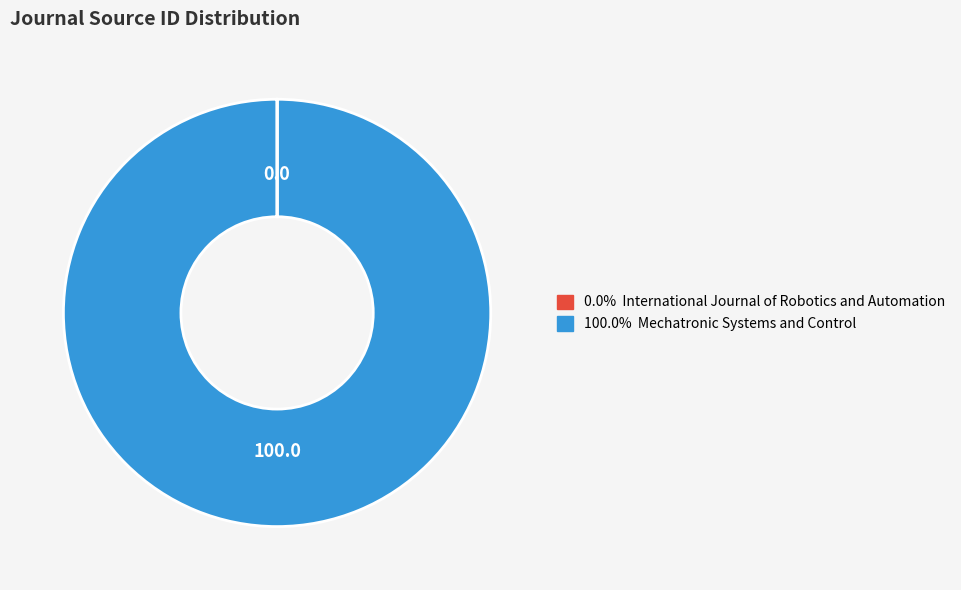

Is there any slice that represents more than half of the pie?

Yes